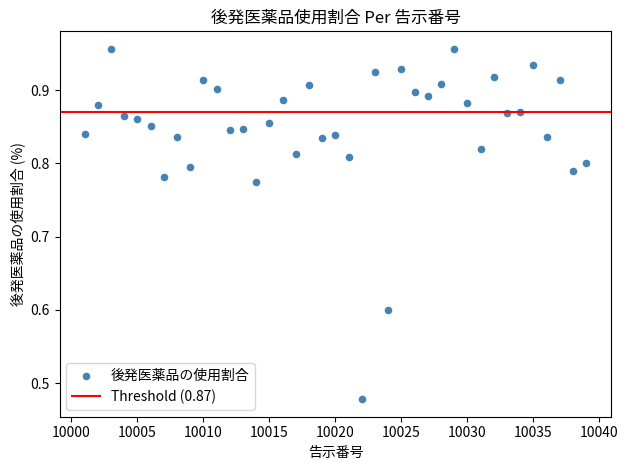

What is the range of X values (max minus min)?

38.0